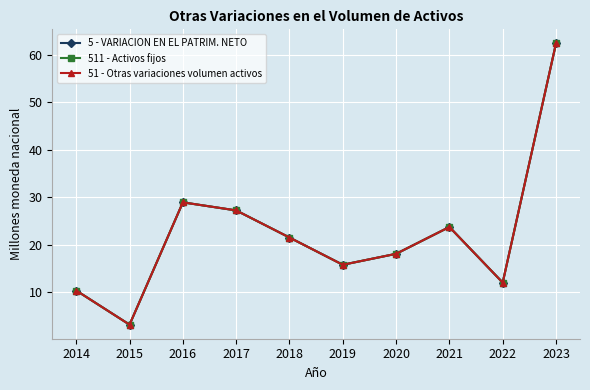

At which category is the sum across all series the highest?

2023